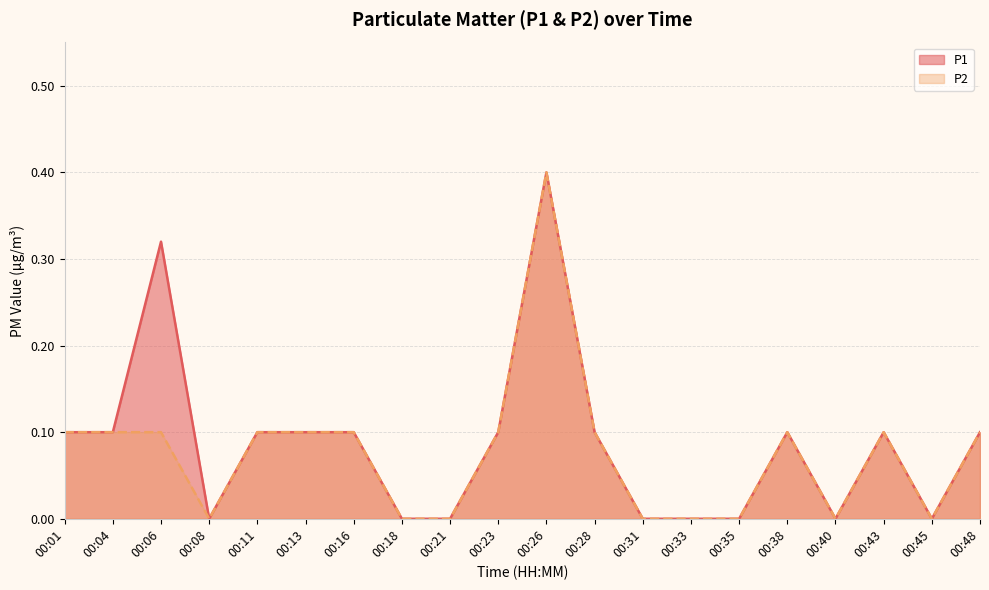

Count the number of data series in this chart.

2